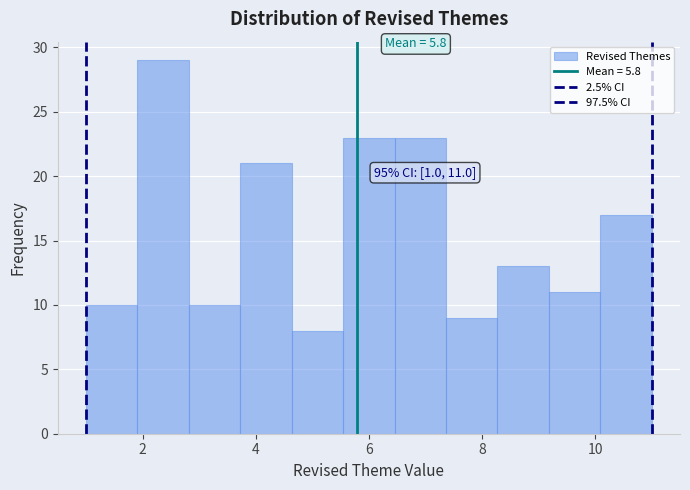

Which range on the x-axis has the tallest bar?

2.0 to 2.8